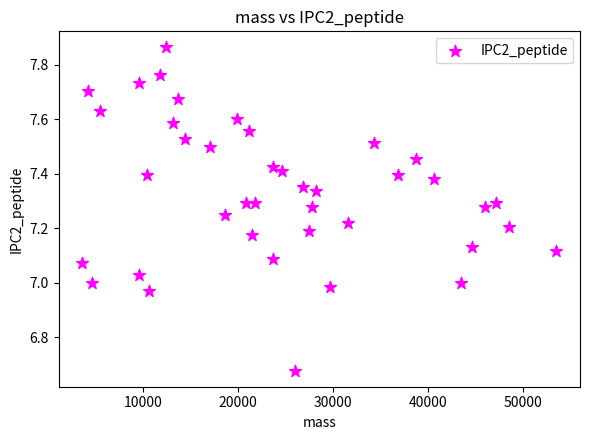

What is the range of Y values (max minus min)?

1.2